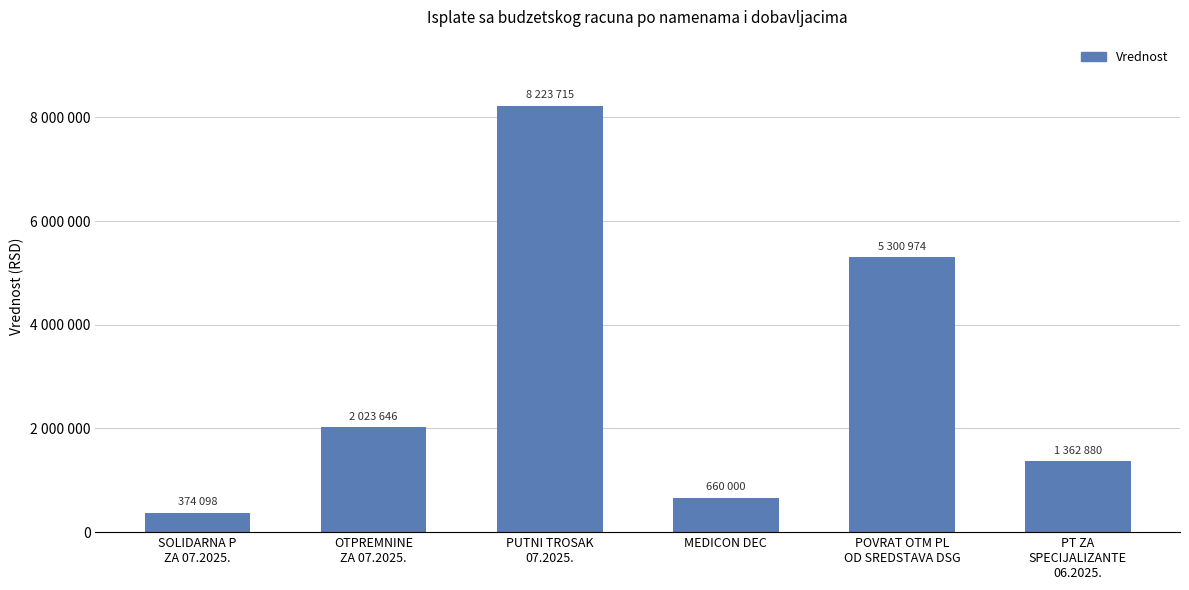

What is the ratio of the value at SOLIDARNA P
ZA 07.2025. to the value at POVRAT OTM PL
OD SREDSTAVA DSG?

0.1